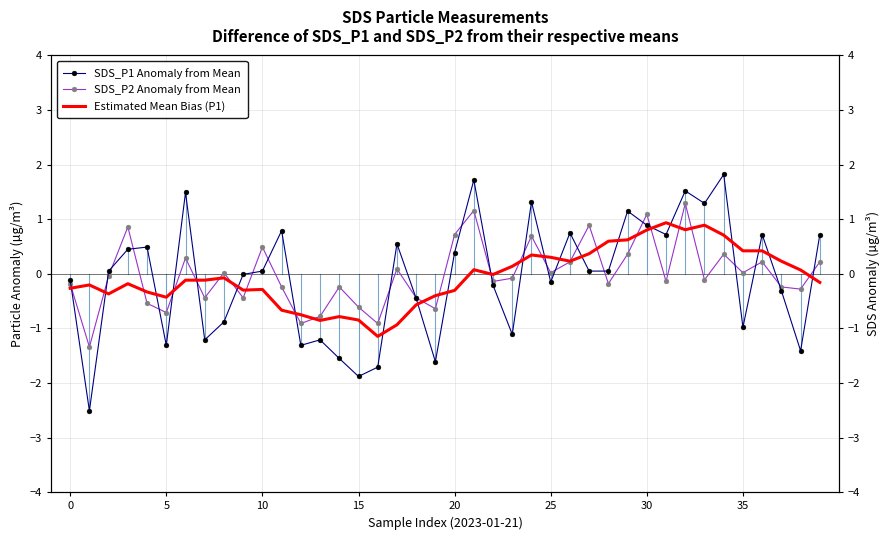

How many lines are shown in the chart?

3